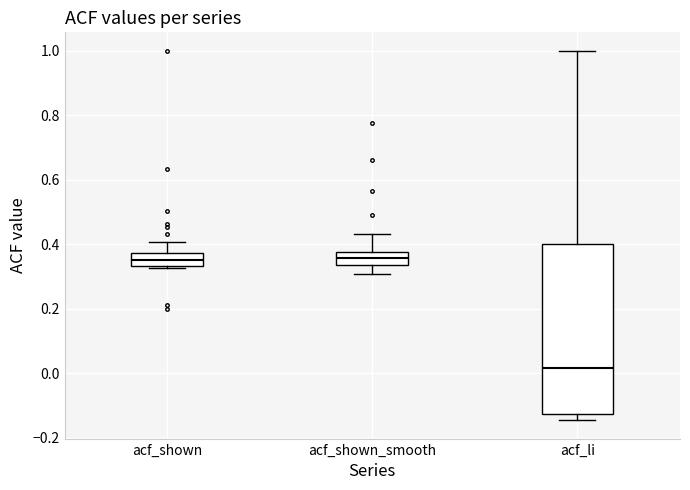

Reading left to right, transcribe this box plot: for each box, give where its median line is, the range the box spans, and where its two whiskers end, as read against the y-axis. The values are not printed on the chart, so give them approximately, as read against the axis.

acf_shown: median 0.36, box 0.34 to 0.38, whiskers 0.32 to 0.40
acf_shown_smooth: median 0.36, box 0.34 to 0.38, whiskers 0.30 to 0.44
acf_li: median 0.02, box -0.12 to 0.40, whiskers -0.14 to 1.00